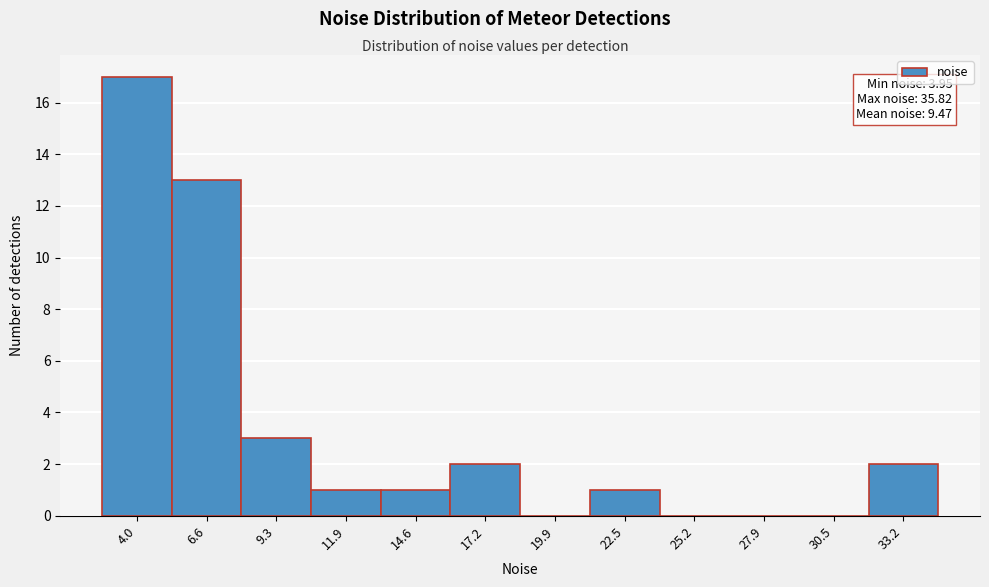

Reading right to left, extract all data points from this chart.

33.2=2	30.5=0	27.9=0	25.2=0	22.5=1	19.9=0	17.2=2	14.6=1	11.9=1	9.3=3	6.6=13	4.0=17